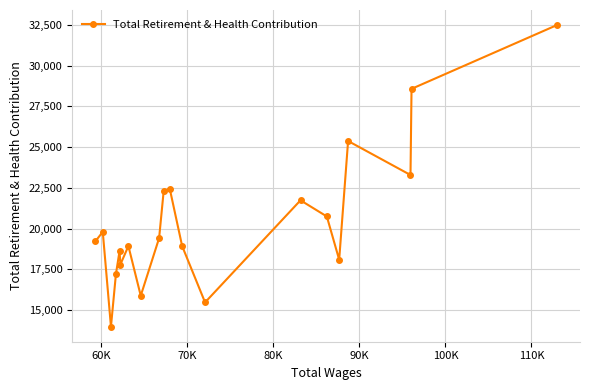

What is the difference between the maximum and minimum values?

18492